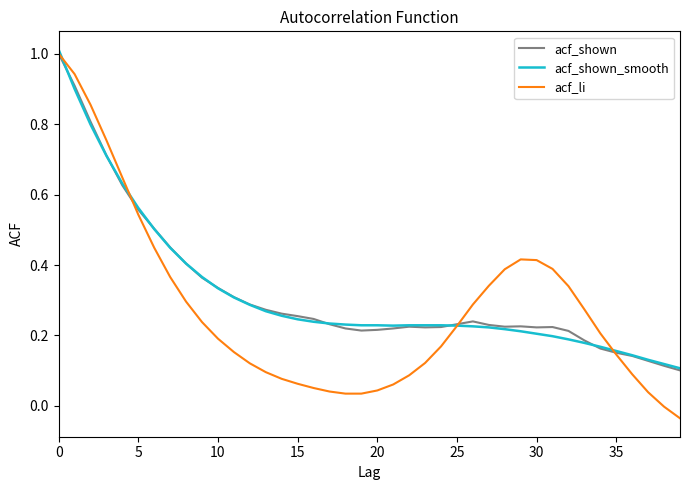

Which series ends up on top after the final intersection of acf_shown_smooth and acf_li?

acf_shown_smooth